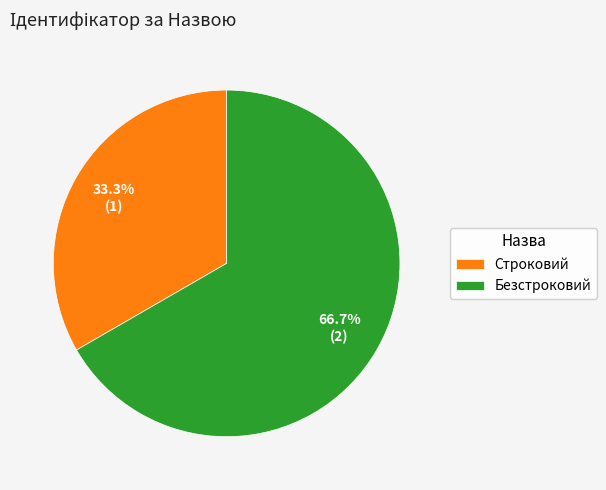

Is the sum of Строковий and Безстроковий greater than half?

Yes